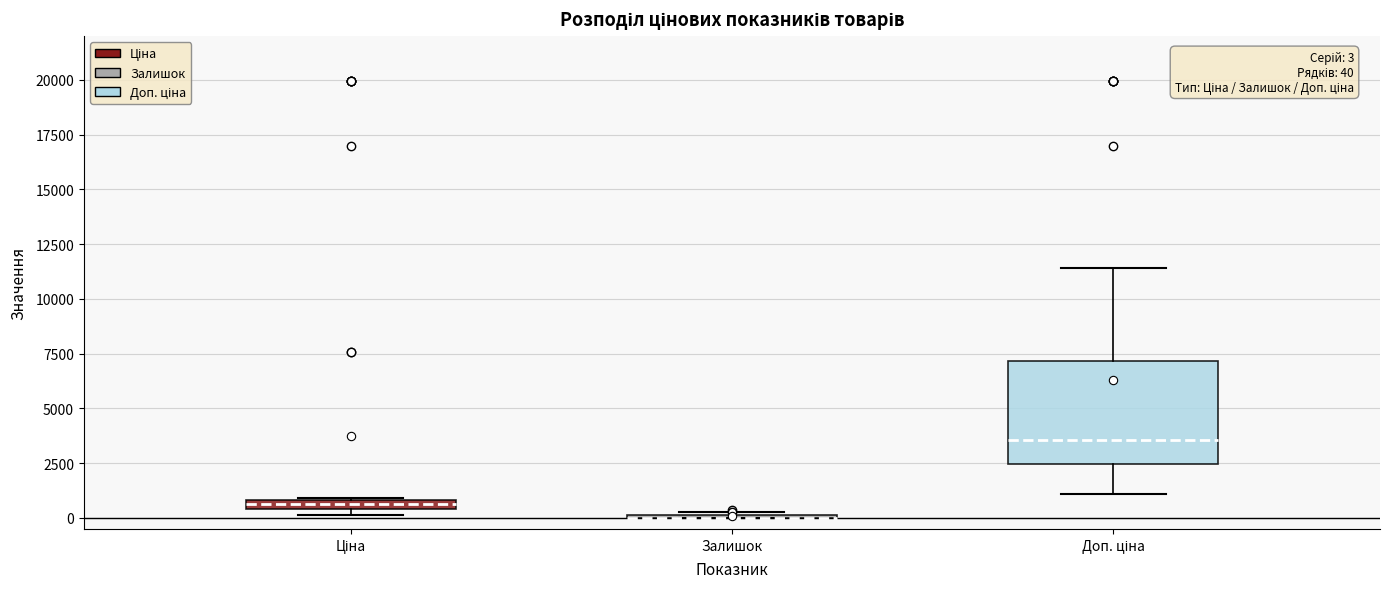

Which box is the tallest, from its lower edge to its upper edge?

Доп. ціна